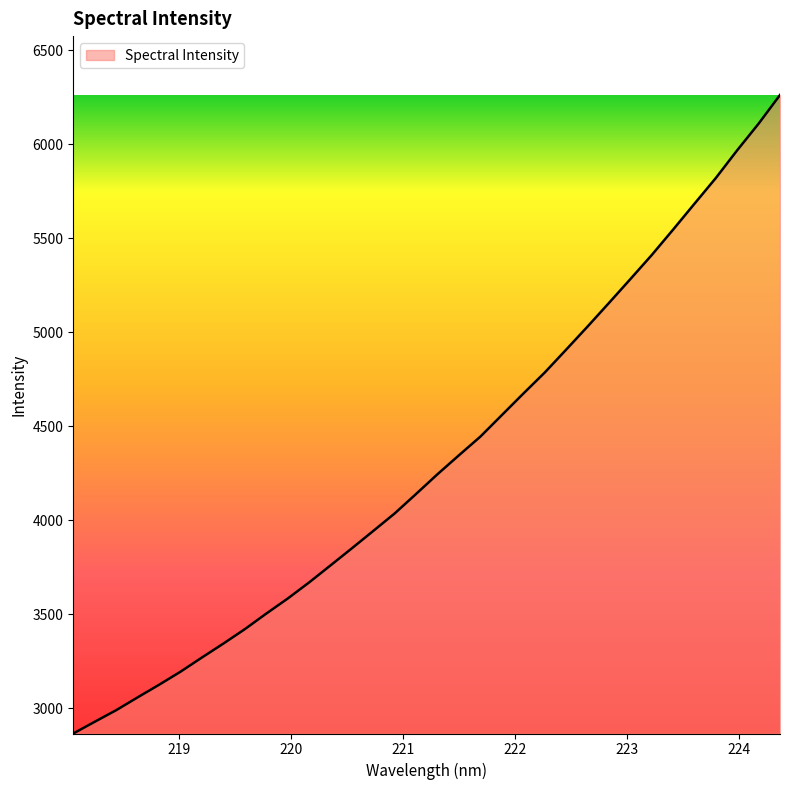

How many values are below 4244?

17